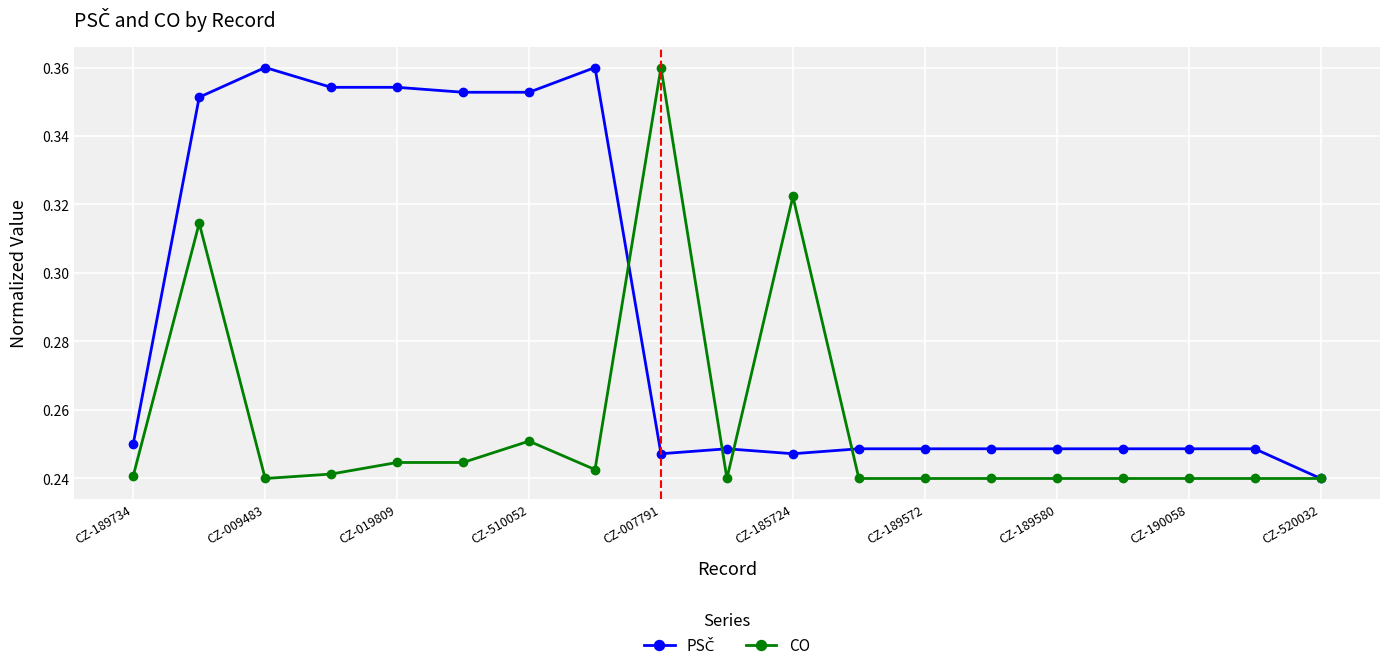

True or false: CO has more than 1 interior local peaks.

True